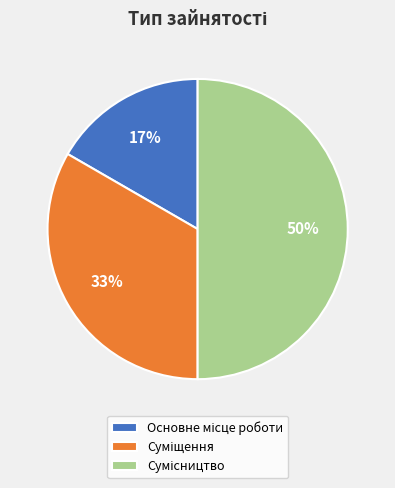

To the nearest percent, what is the difference between the largest and smallest slice percentages?

33%